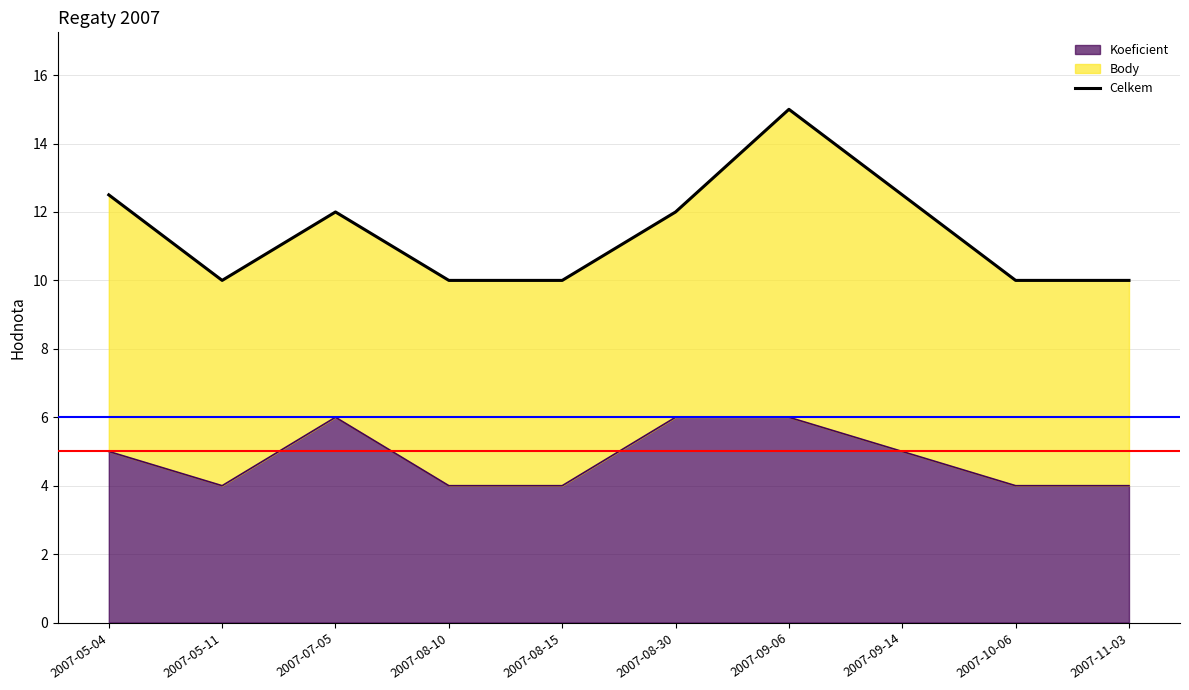

True or false: there are more than 1 points higher than both neighbors.

True